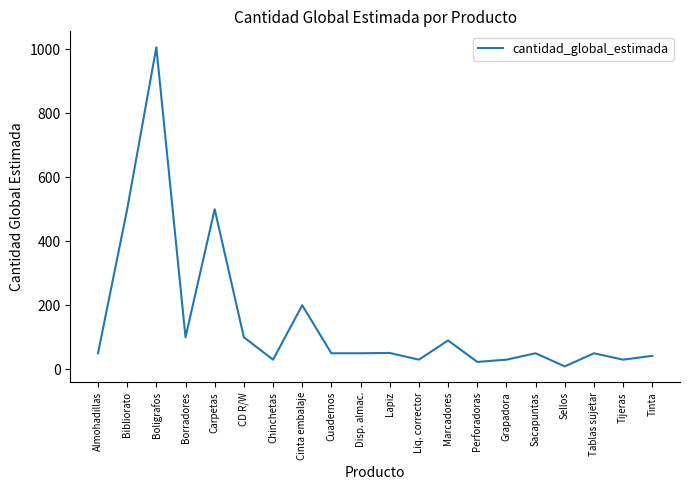

Approximately how many times larger is the value at Tinta compared to Grapadora?

1.4